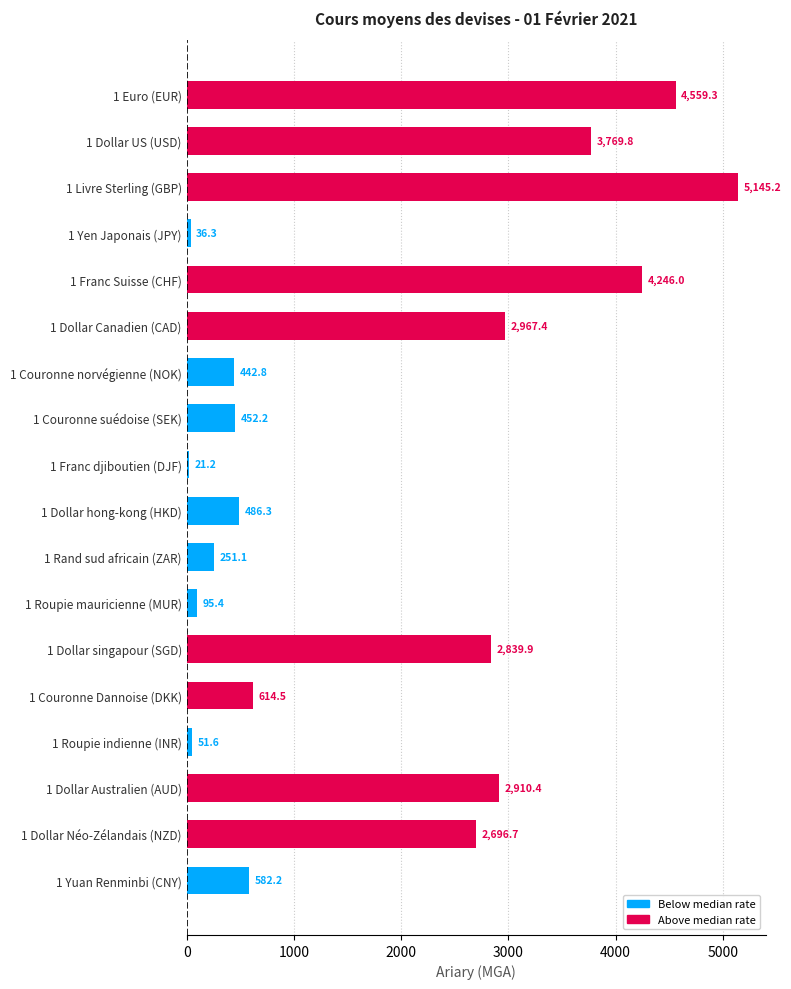

The value at 1 Couronne Dannoise (DKK) is 944.5. True or false?

False